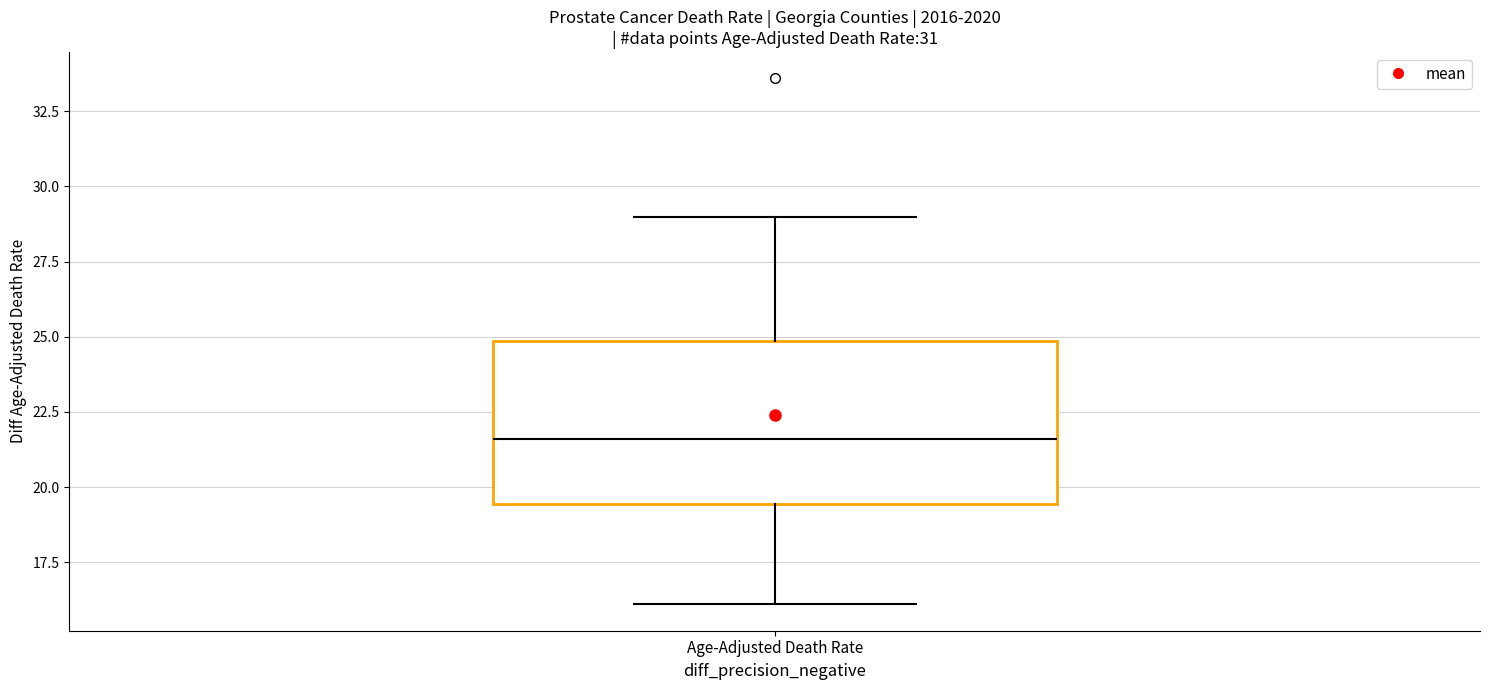

Where does the upper whisker of the box for Age-Adjusted Death Rate end on the y-axis? The values are not printed on the chart, so give them approximately, as read against the axis.

29.0